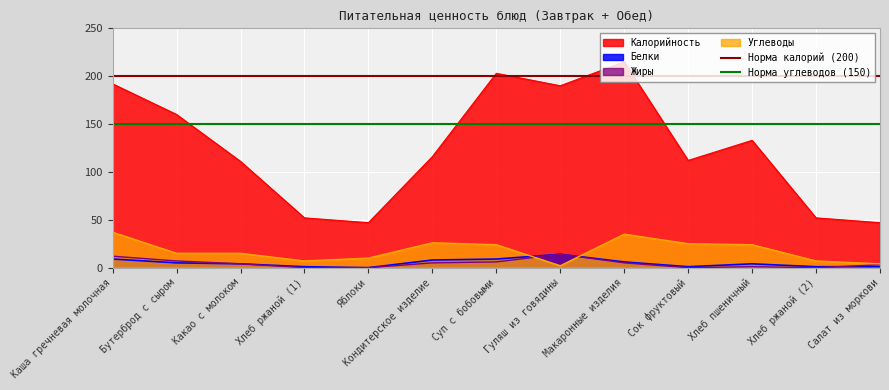

What is the value of the Норма углеводов (150) point at the 2nd from the left?

150